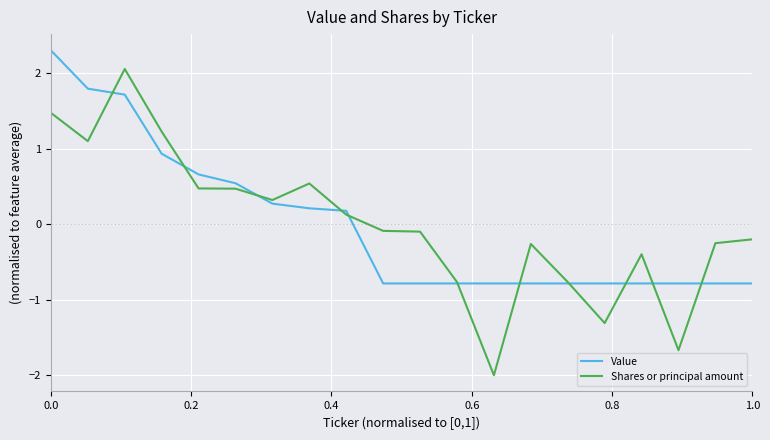

Which series has the widest spread of values?

Shares or principal amount